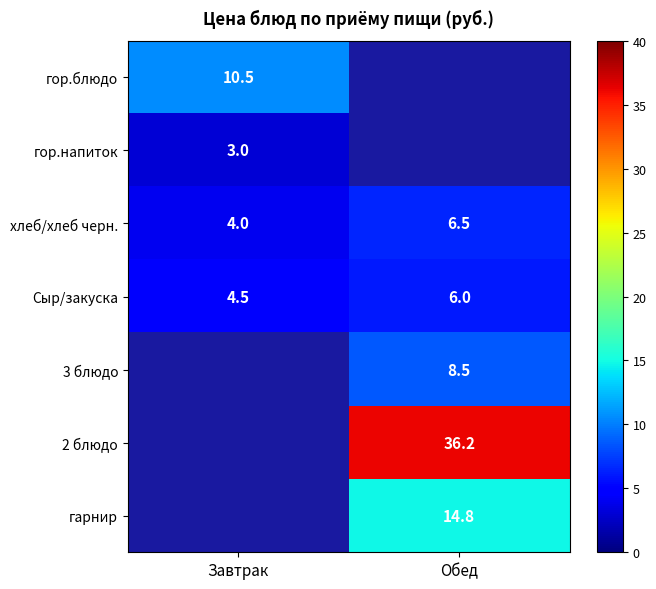

Which category has the highest value in the хлеб/хлеб черн. series?

Обед